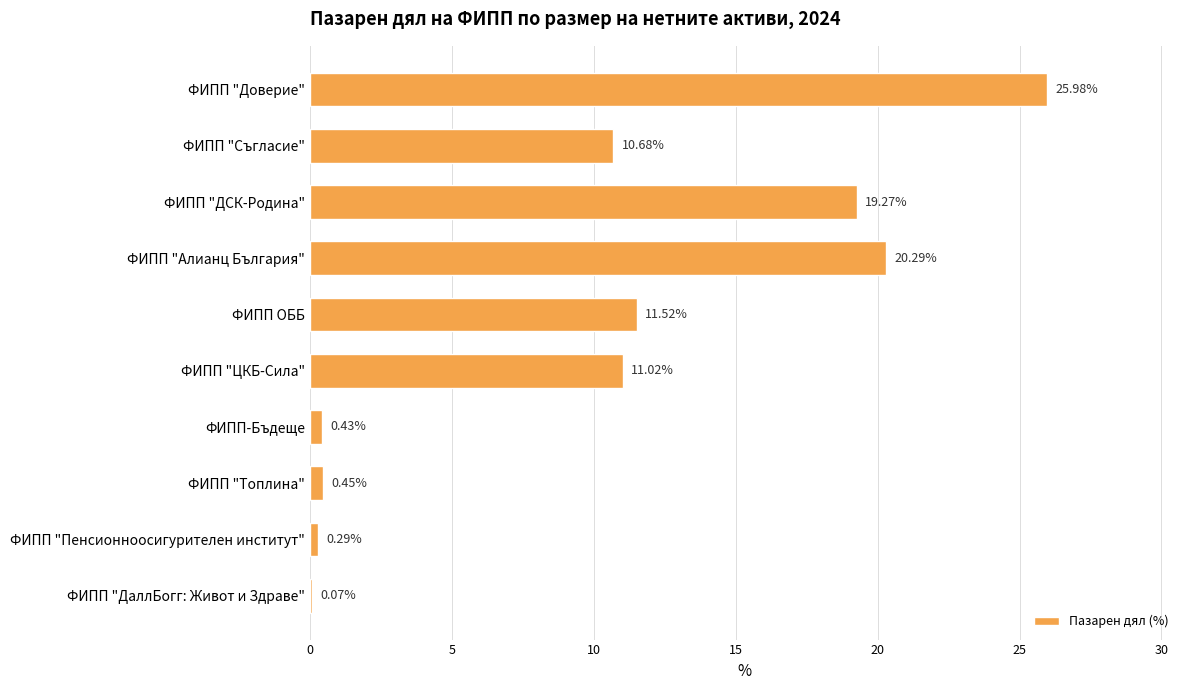

Where is the data nearest to the value 13?

ФИПП ОББ